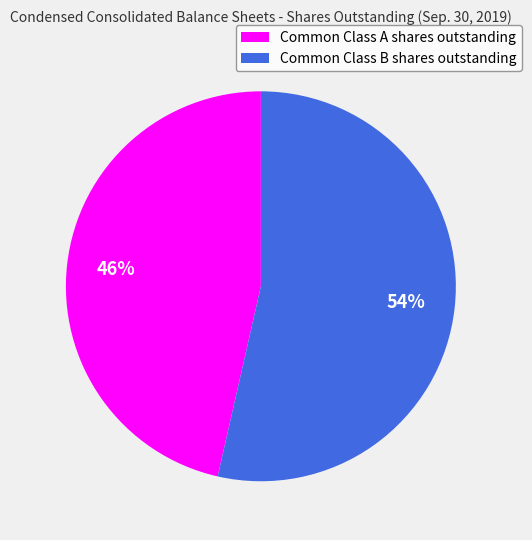

What is the smallest slice in the pie chart?

Common Class A shares outstanding